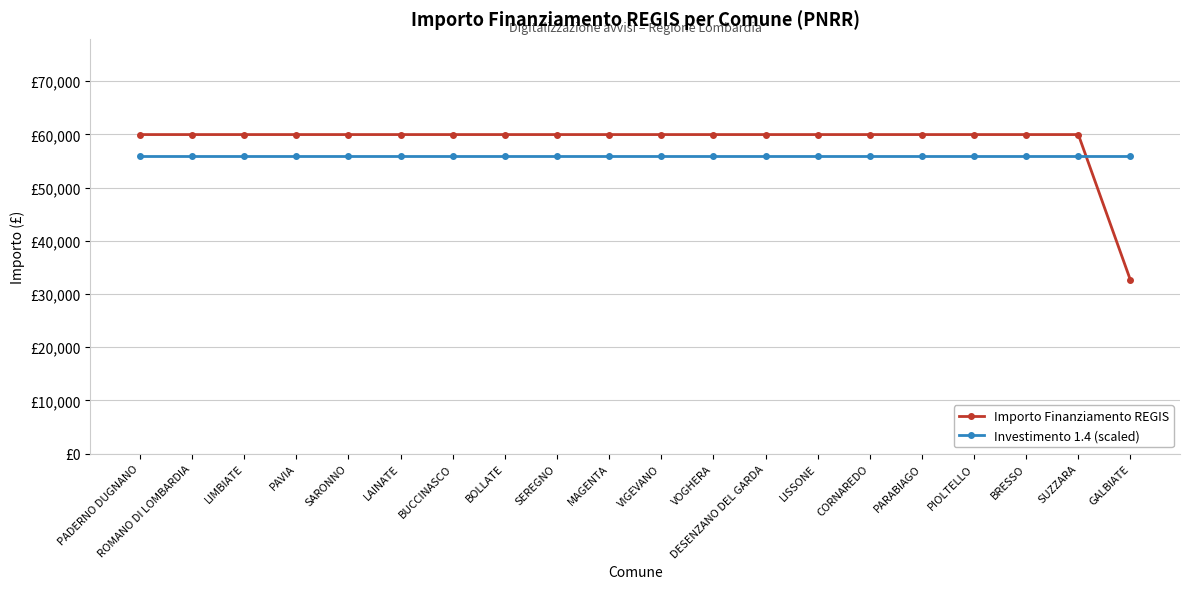

Rank the series at PIOLTELLO from highest to lowest value.

Importo Finanziamento REGIS, Investimento 1.4 (scaled)